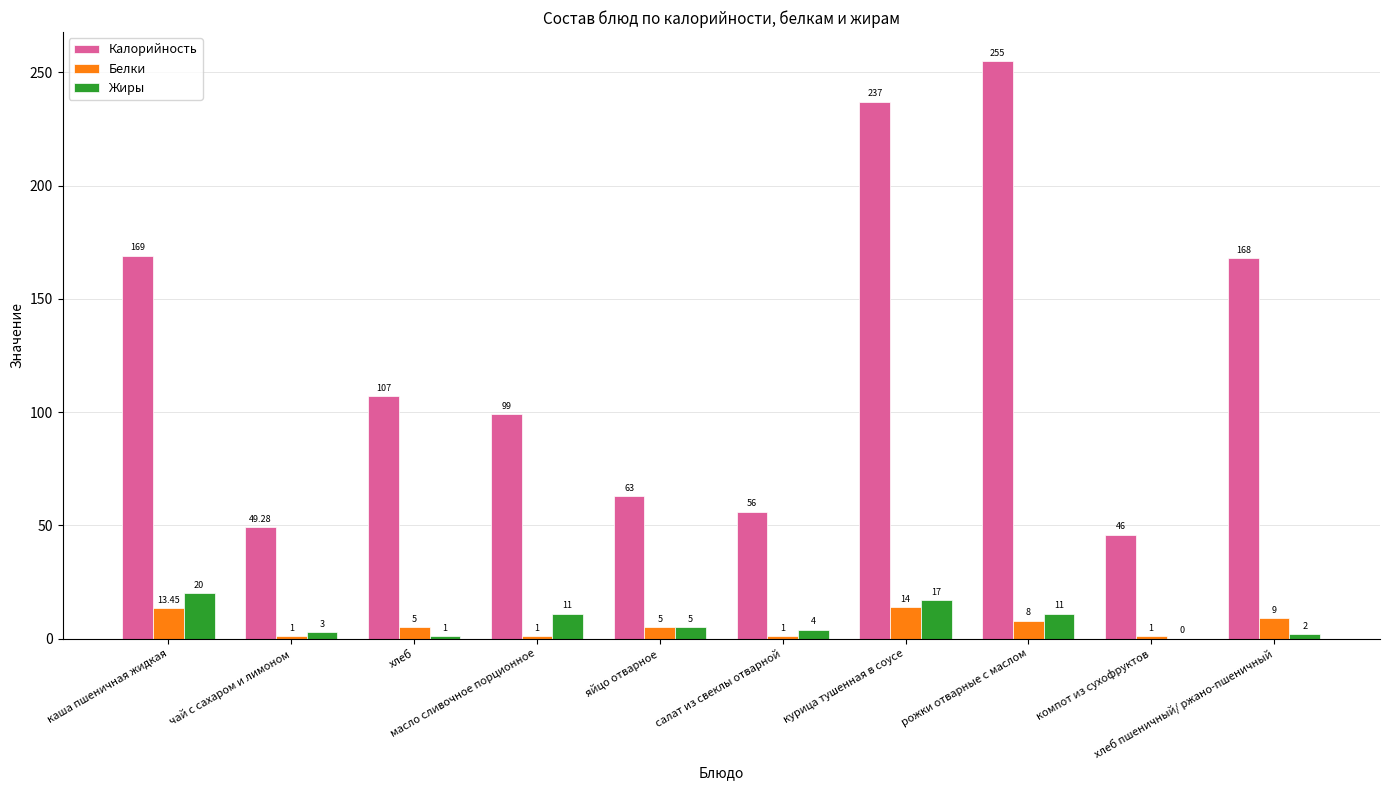

Which series has the largest total across all categories?

Калорийность